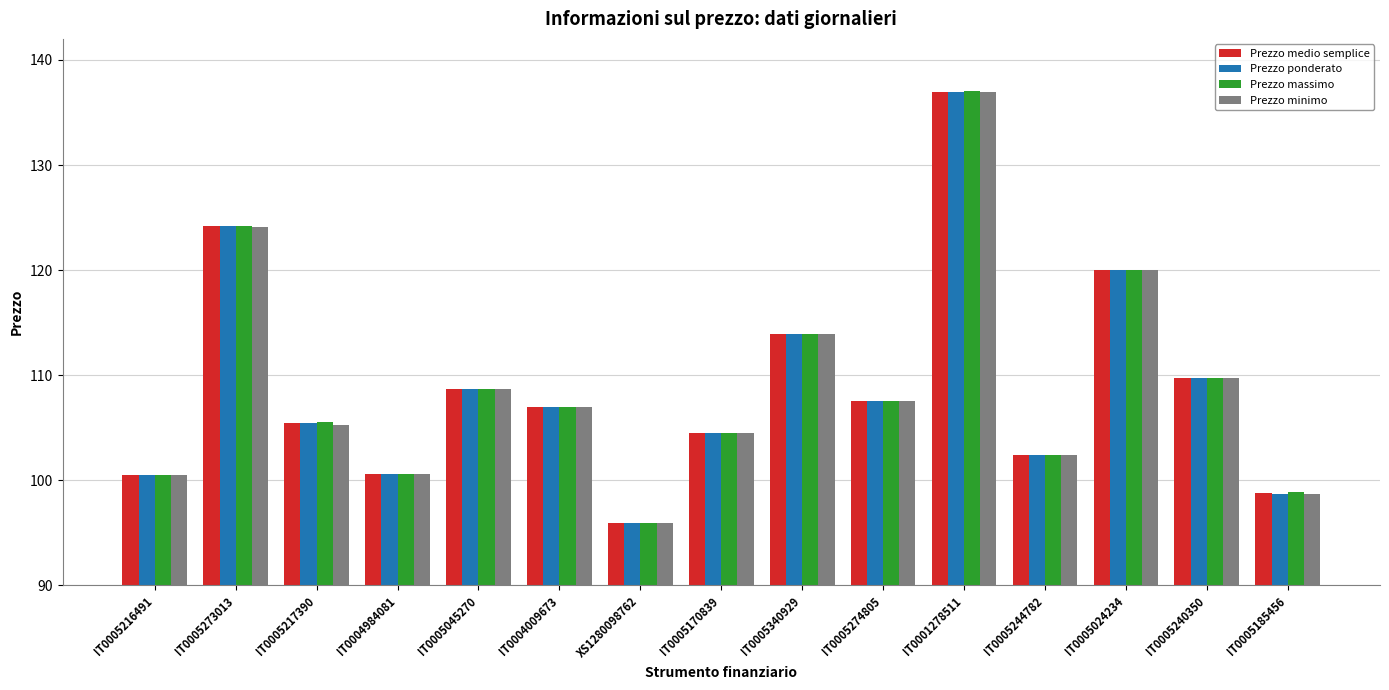

How many distinct data groups are displayed?

4